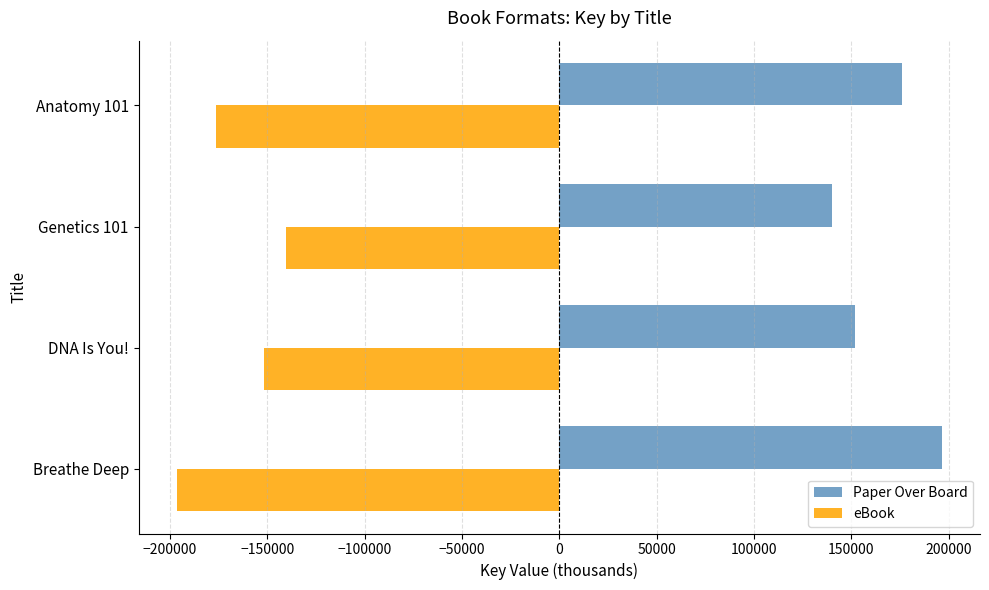

What are all the series names shown in the legend?

Paper Over Board, eBook